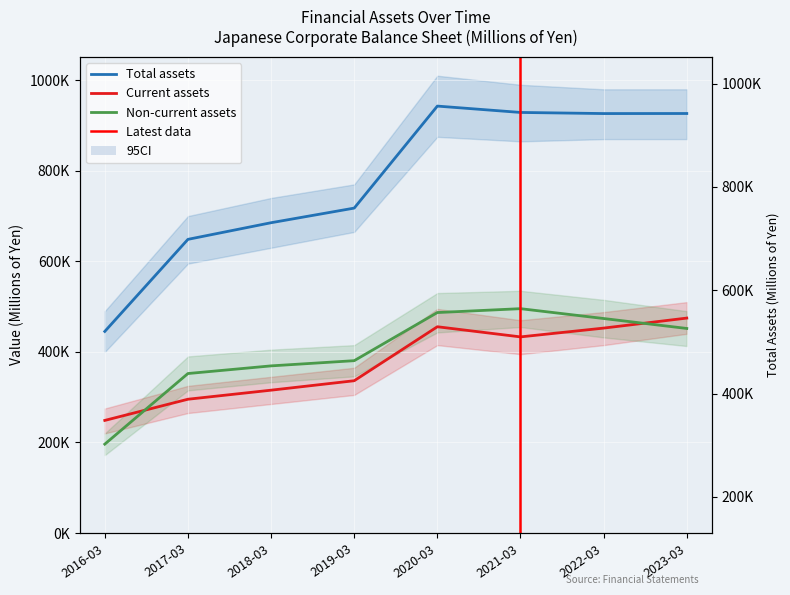

Reading left to right, list all the values displayed in this chart.

Total assets: 445239	648601	685337	717630	942925	928889	926432	926563
Current assets: 248700	295499	315493	336374	455601	433190	452602	474732
Non-current assets: 196300	352255	369169	380653	486937	495519	473767	451805